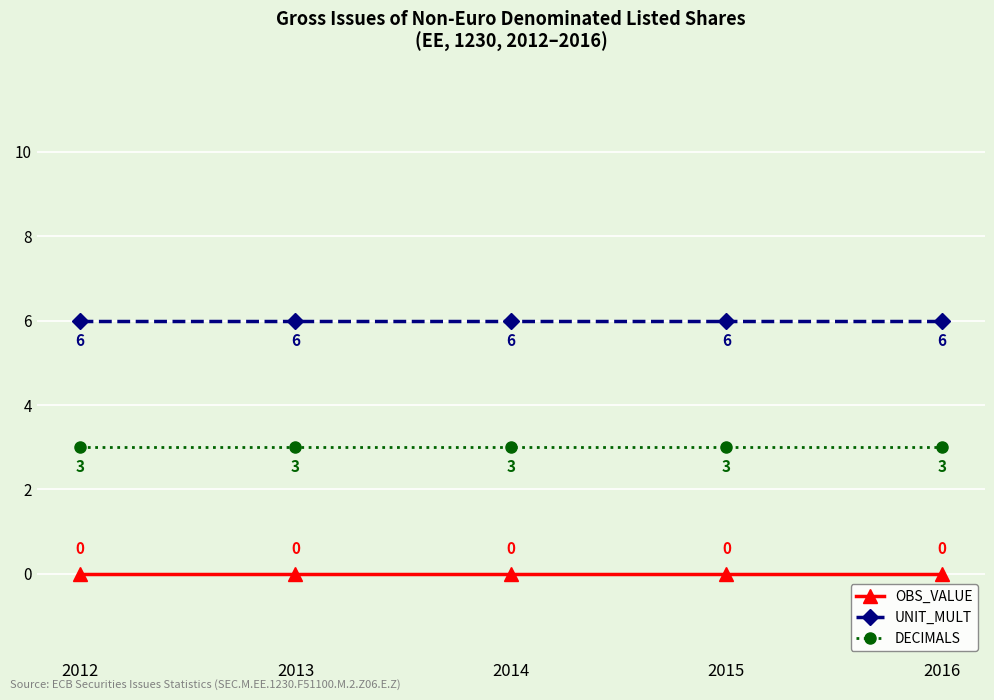

Reading left to right, transcribe all the data shown in this chart.

OBS_VALUE: 2012=0	2013=0	2014=0	2015=0	2016=0
UNIT_MULT: 2012=6	2013=6	2014=6	2015=6	2016=6
DECIMALS: 2012=3	2013=3	2014=3	2015=3	2016=3